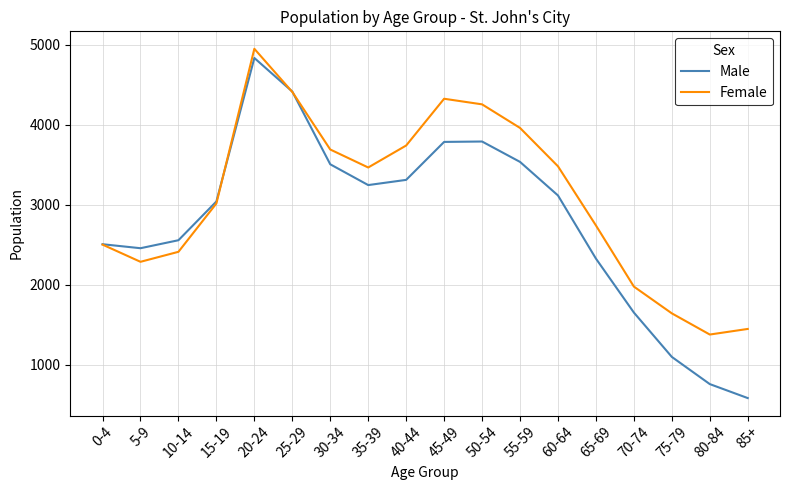

What is the spread (max minus min) of values at 15-19?

25